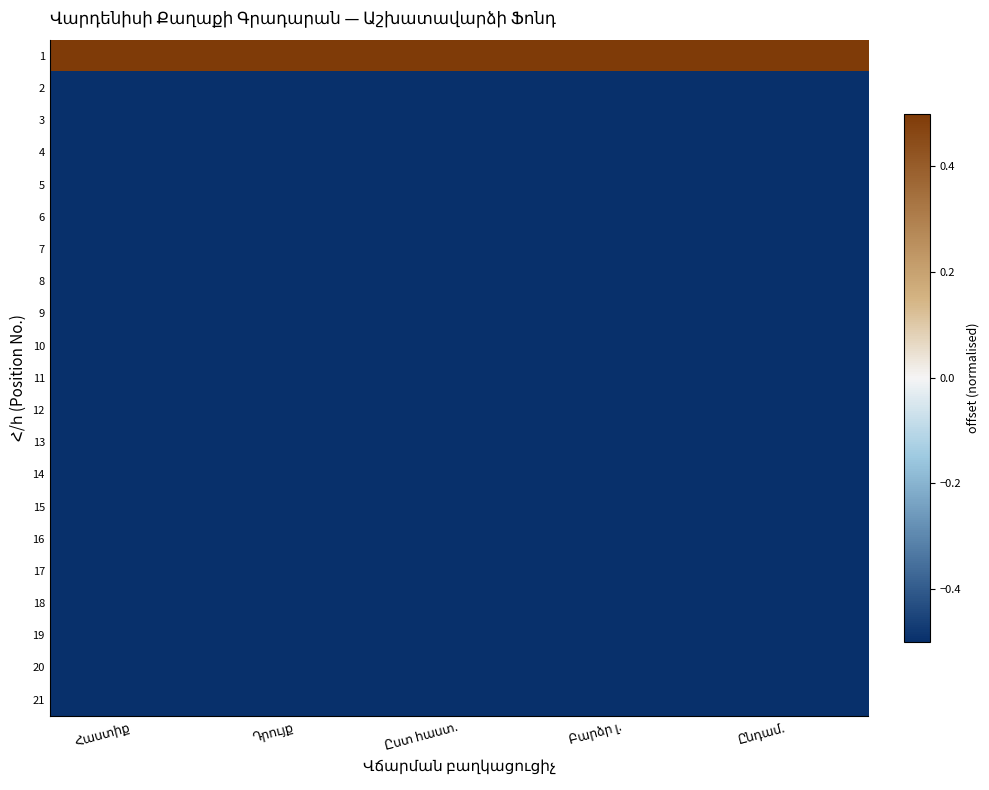

True or false: 18 has a value of -0.5 at Դրույք.

True